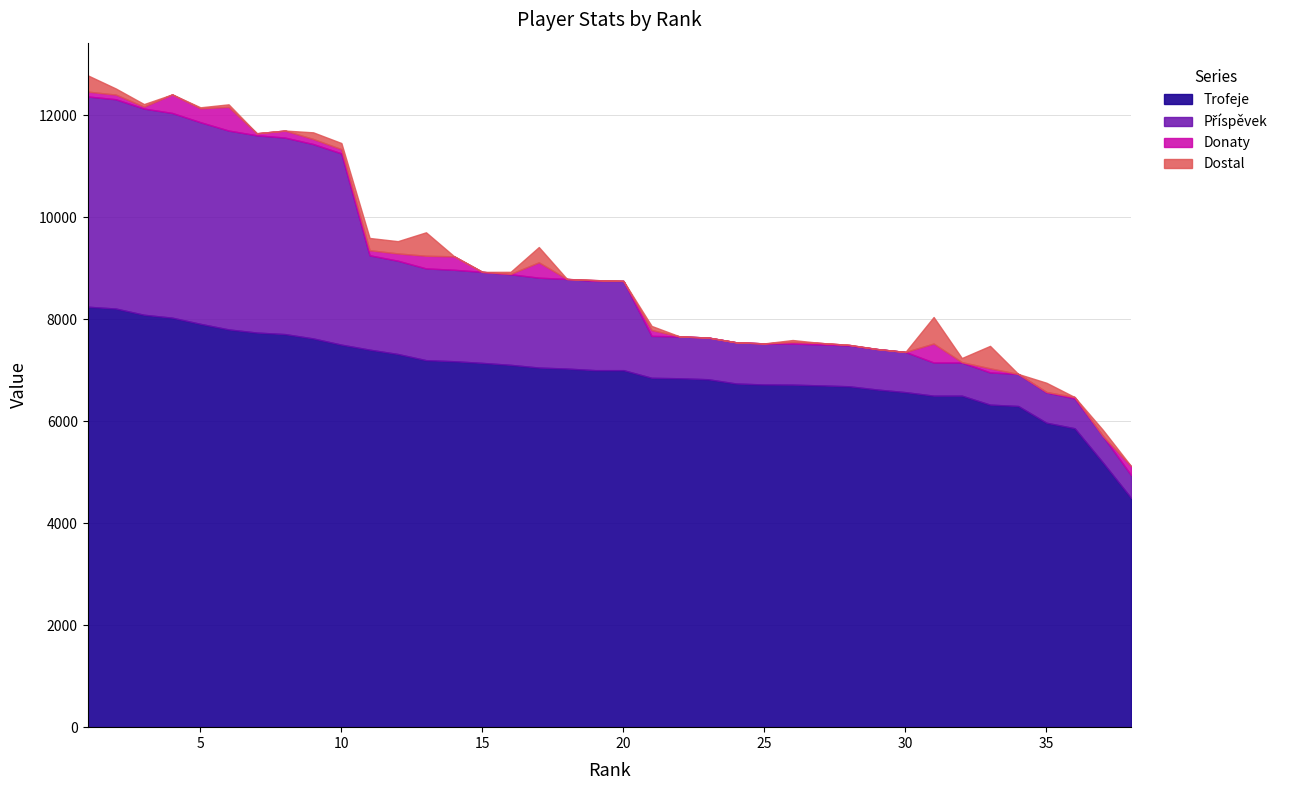

How many interior local valleys does the Dostal series have?

5